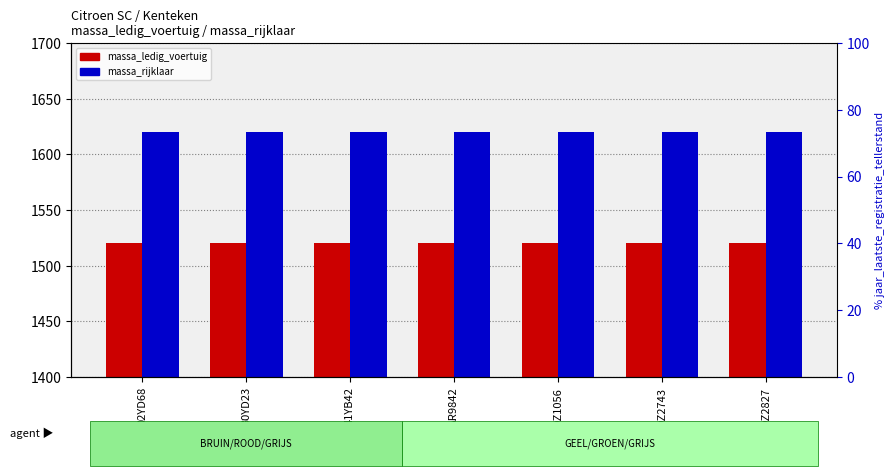

Is it true that massa_rijklaar equals 1620 at 02YD68?

True